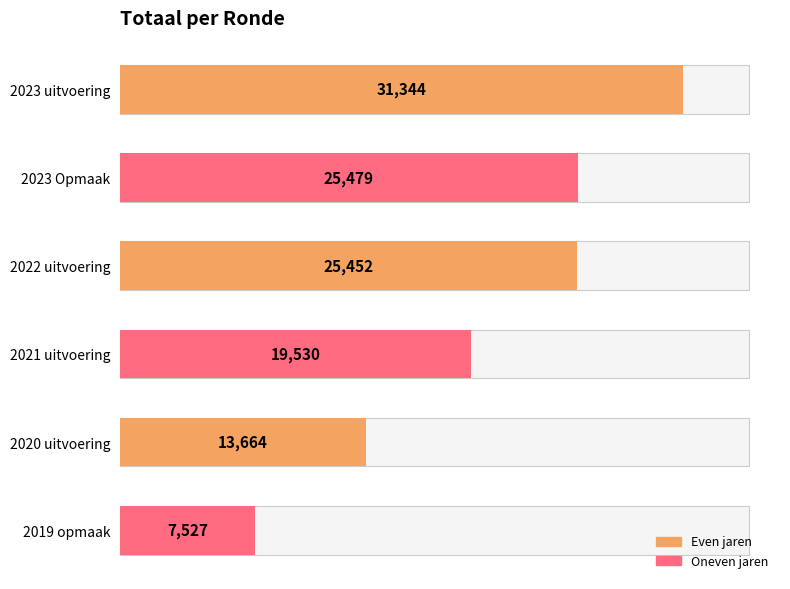

Reading left to right, extract all data points from this chart.

31344	25479	25452	19530	13664	7527